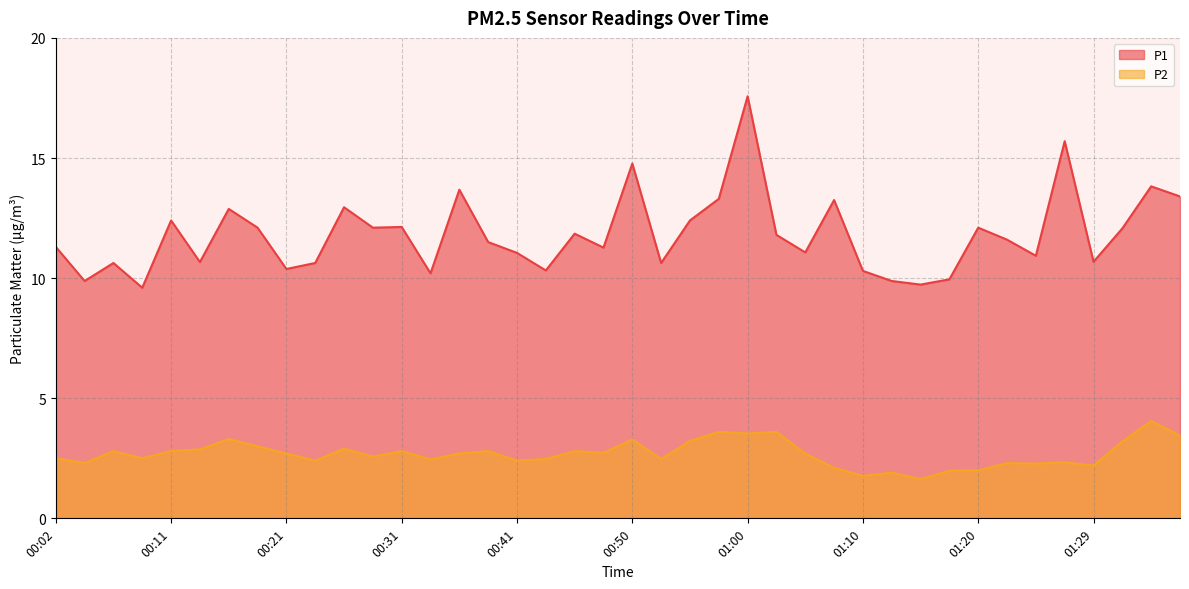

How many lines are shown in the chart?

2